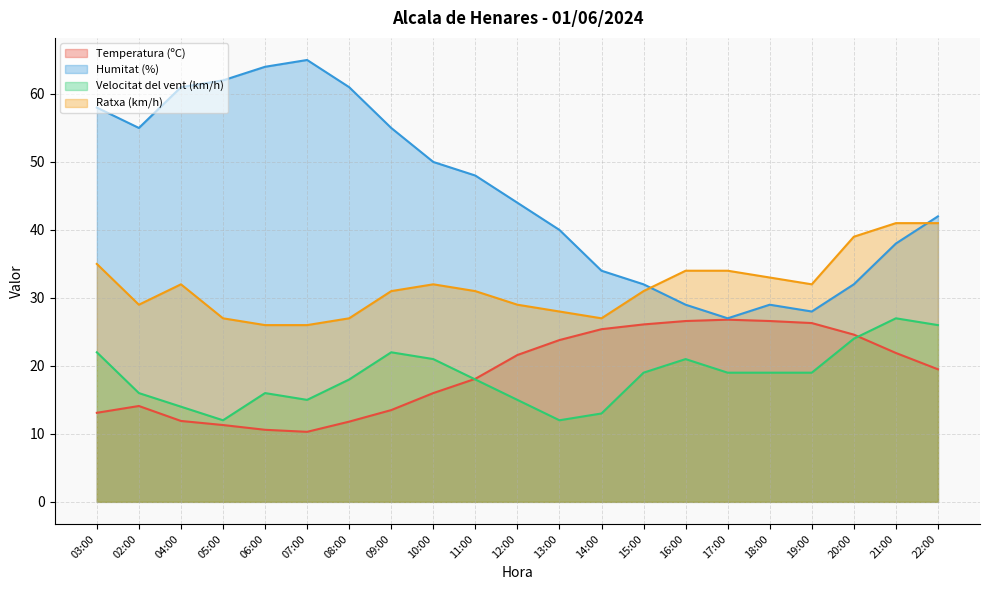

At which label is Ratxa (km/h) closest to 33?

18:00